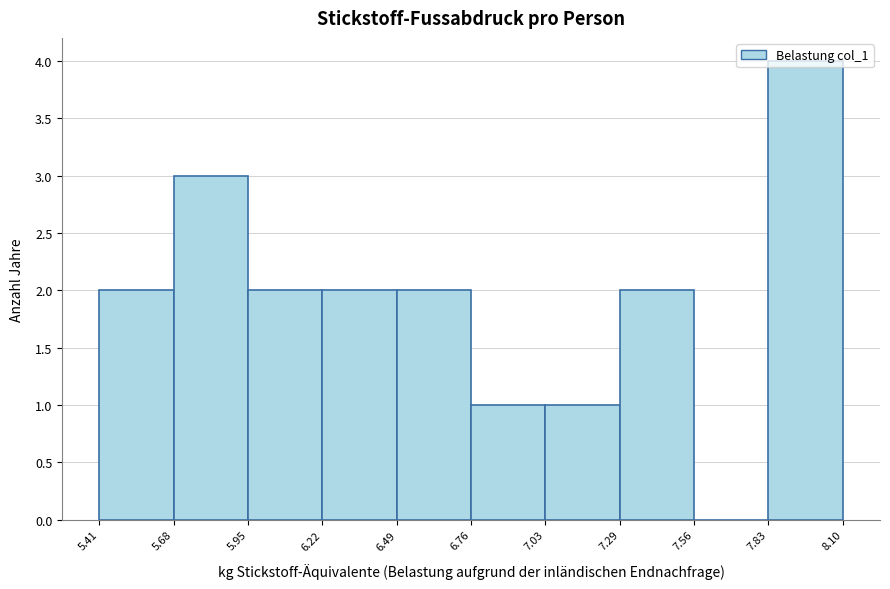

Reading left to right, transcribe this chart: for each bar, give the range it covers on the x-axis and its height. The values are not printed on the chart, so give them approximately, as read against the axis.

5.41 to 5.68: 2
5.68 to 5.95: 3
5.95 to 6.22: 2
6.22 to 6.49: 2
6.49 to 6.76: 2
6.76 to 7.03: 1
7.03 to 7.29: 1
7.29 to 7.56: 2
7.56 to 7.83: 0
7.83 to 8.10: 4